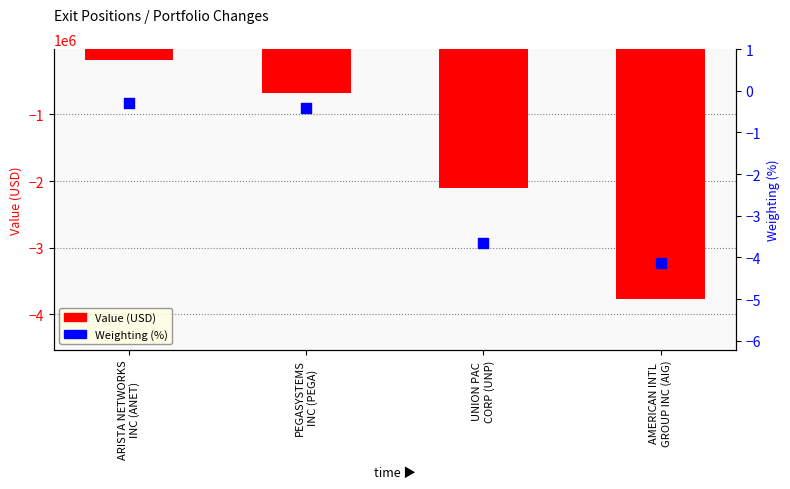

What are all the series names shown in the legend?

Value (USD), Weighting (%)